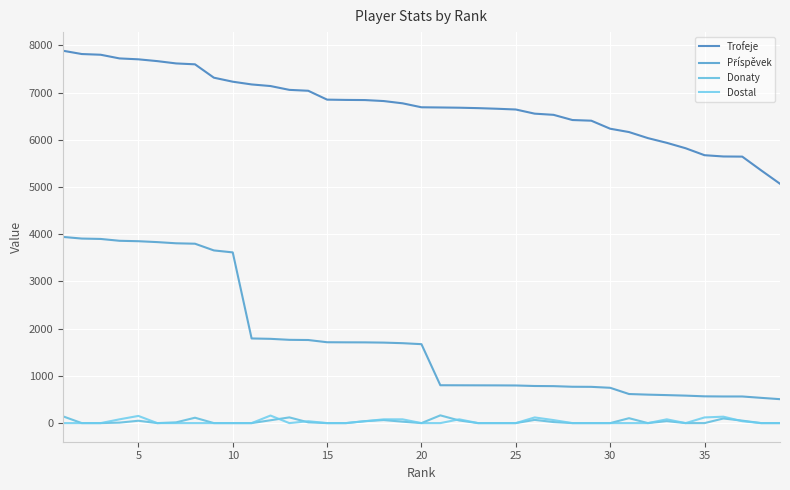

What is the average value of the Příspěvek series?

1756